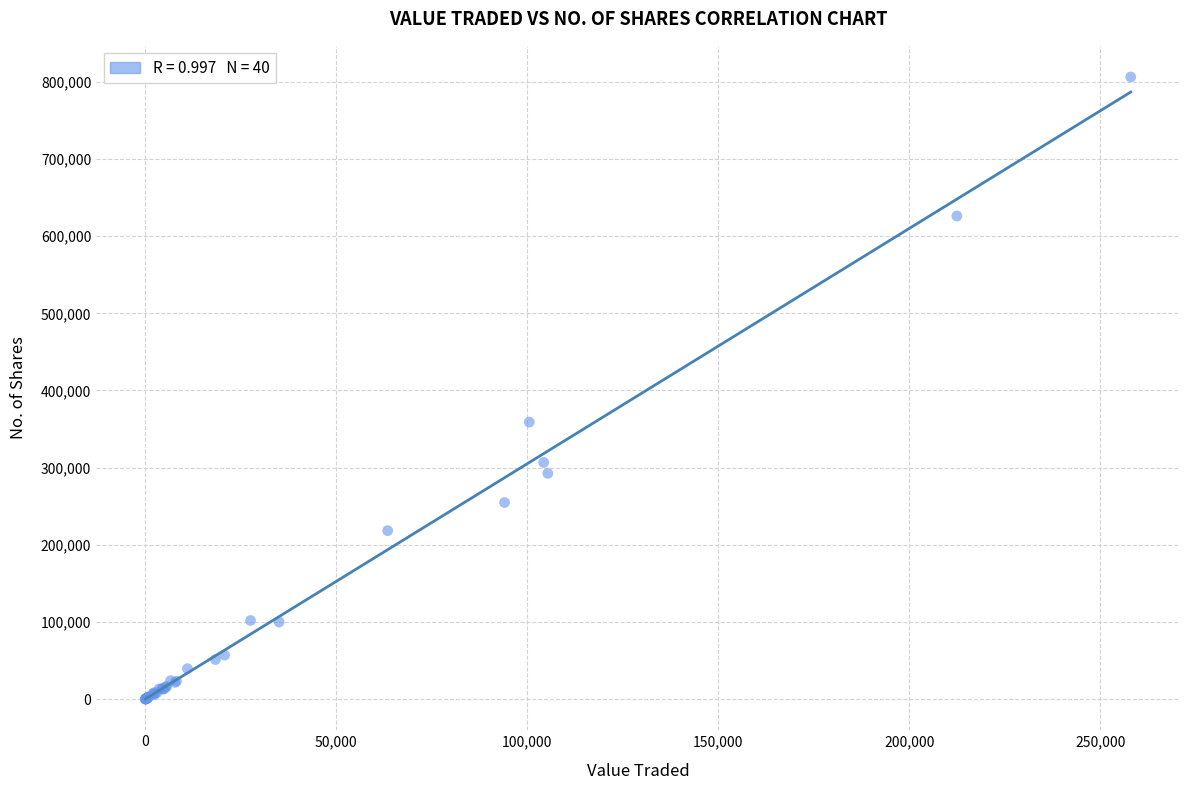

What Y value in the scatter plot is closest to 403183?

359062